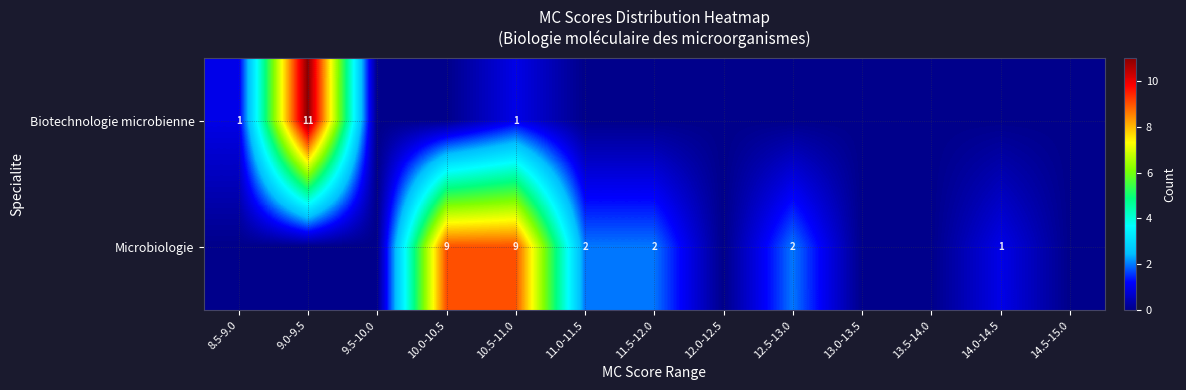

What is the spread (max minus min) of values at 8.5-9.0?

1